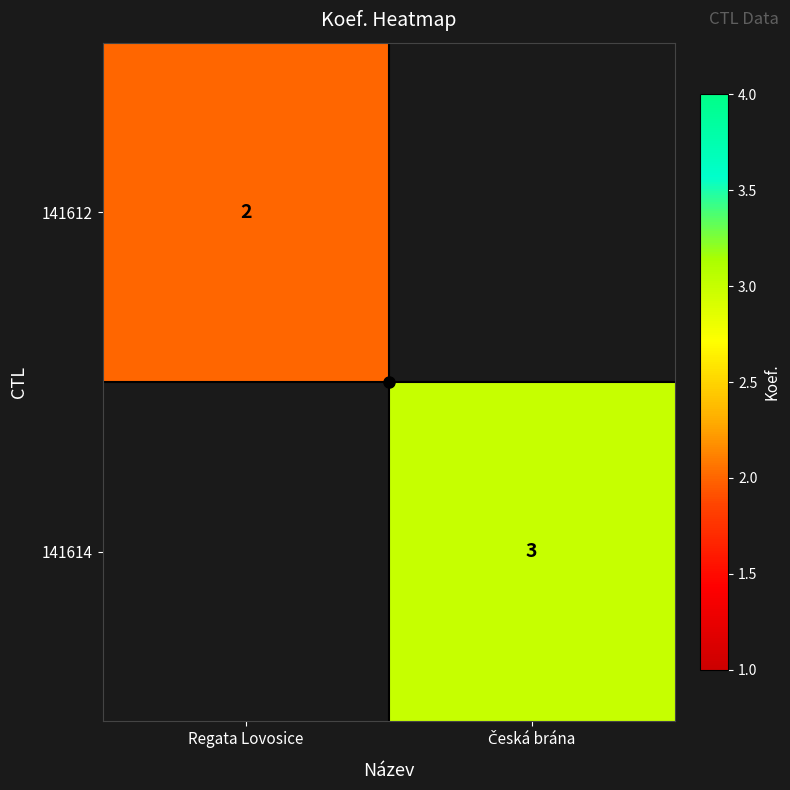

Which series has the widest spread of values?

141612